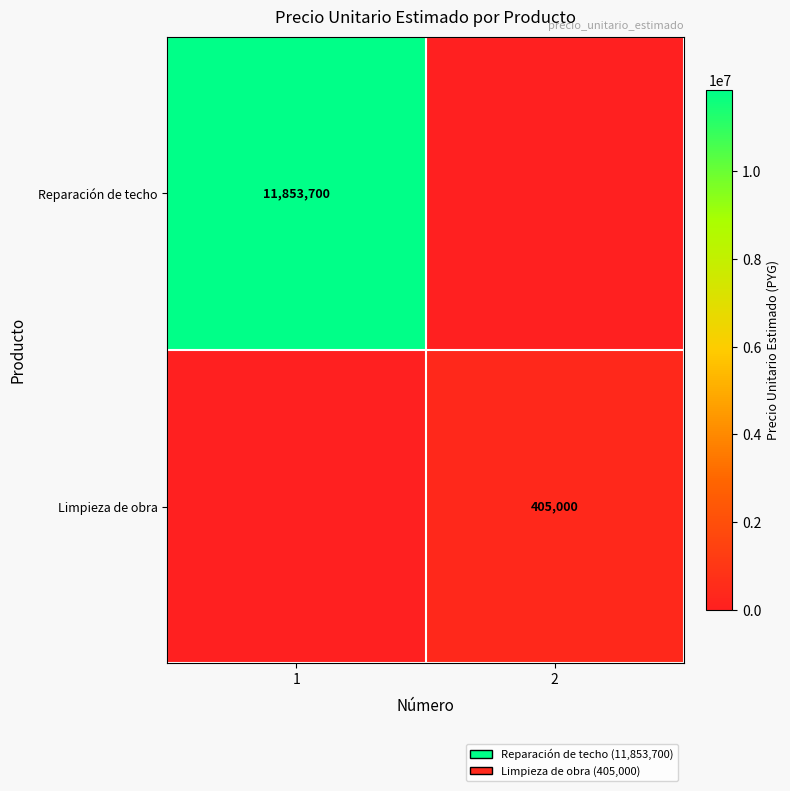

The Reparación de techo series shows 20060490 at 1. True or false?

False